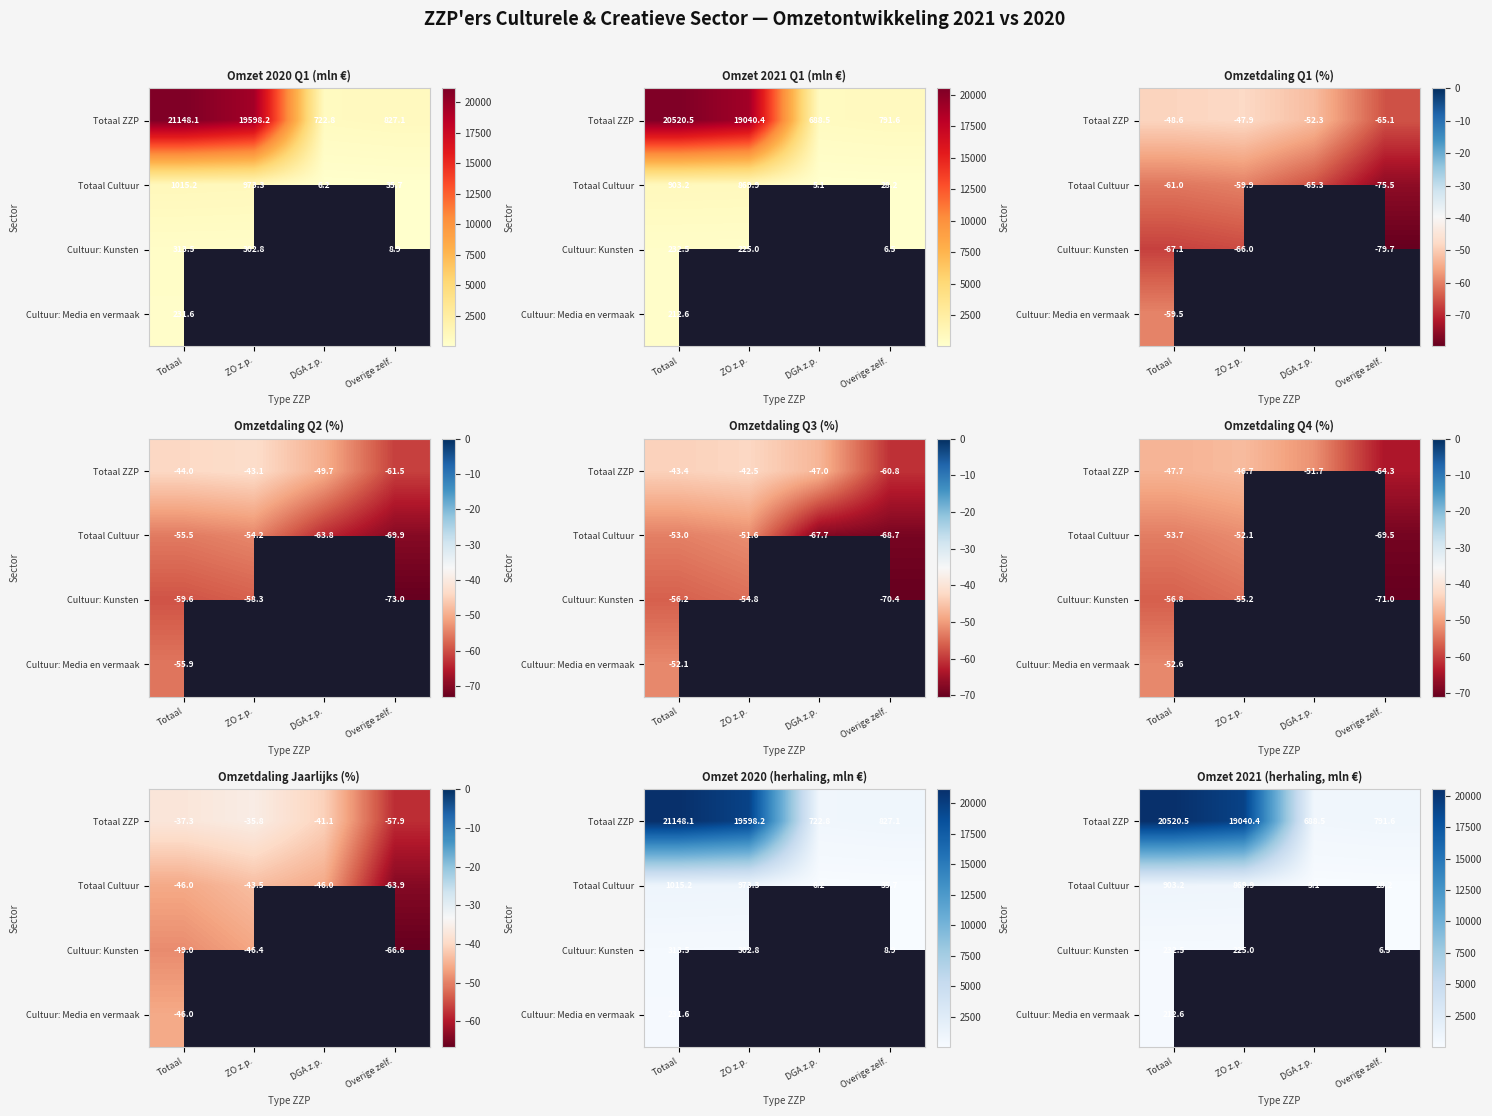

Rank the series at Overige zelf. from lowest to highest value.

Cultuur: Kunsten, Cultuur: Media en vermaak, Totaal Cultuur, Totaal ZZP